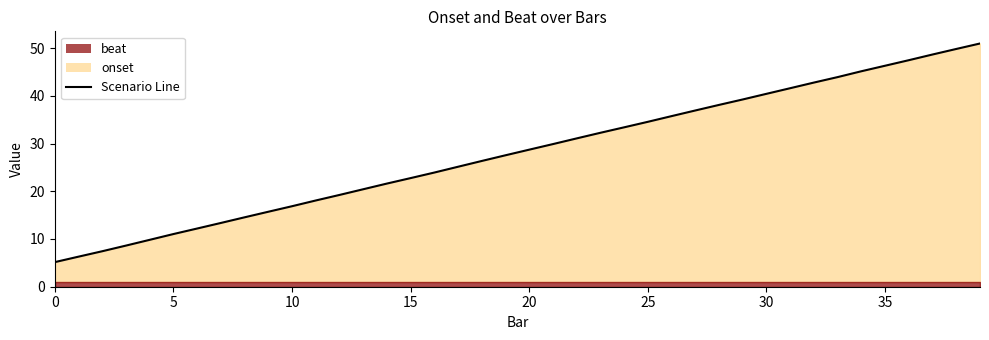

Between 10 and 22, which is larger?

22